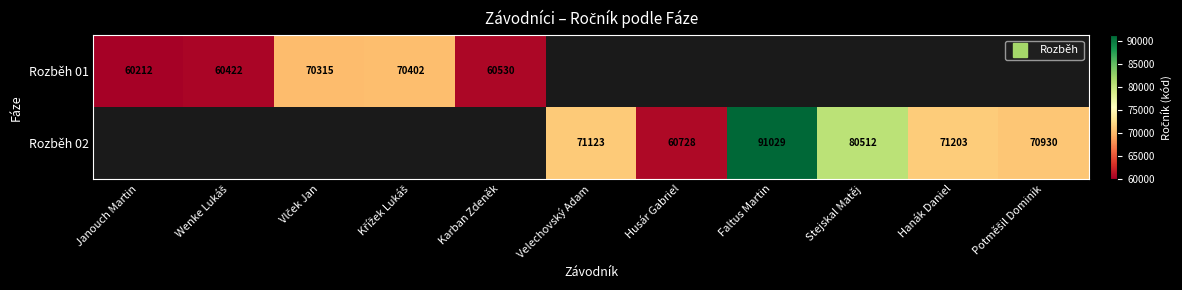

What is the smallest value displayed?

60212.0